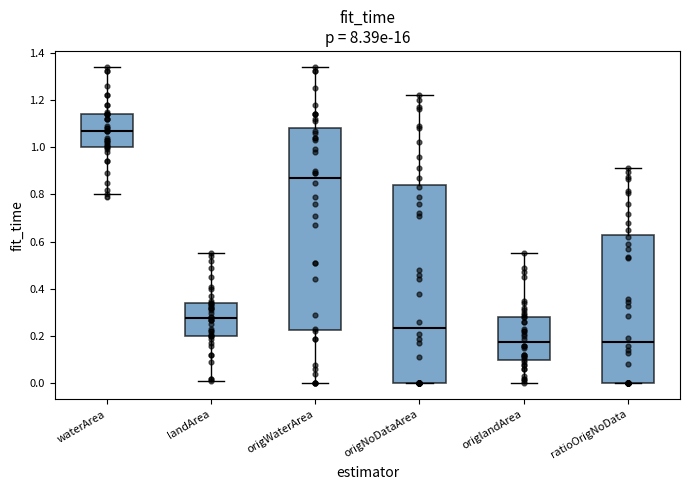

Reading left to right, read every box against the y-axis: the position of its median line, the range the box covers, and the ends of its whiskers. The values are not printed on the chart, so give them approximately, as read against the axis.

waterArea: median 1.08, box 1.00 to 1.14, whiskers 0.80 to 1.34
landArea: median 0.28, box 0.20 to 0.34, whiskers 0.02 to 0.56
origWaterArea: median 0.88, box 0.22 to 1.08, whiskers 0.00 to 1.34
origNoDataArea: median 0.24, box 0.00 to 0.84, whiskers 0.00 to 1.22
origlandArea: median 0.18, box 0.10 to 0.28, whiskers 0.00 to 0.56
ratioOrigNoData: median 0.18, box 0.00 to 0.62, whiskers 0.00 to 0.92